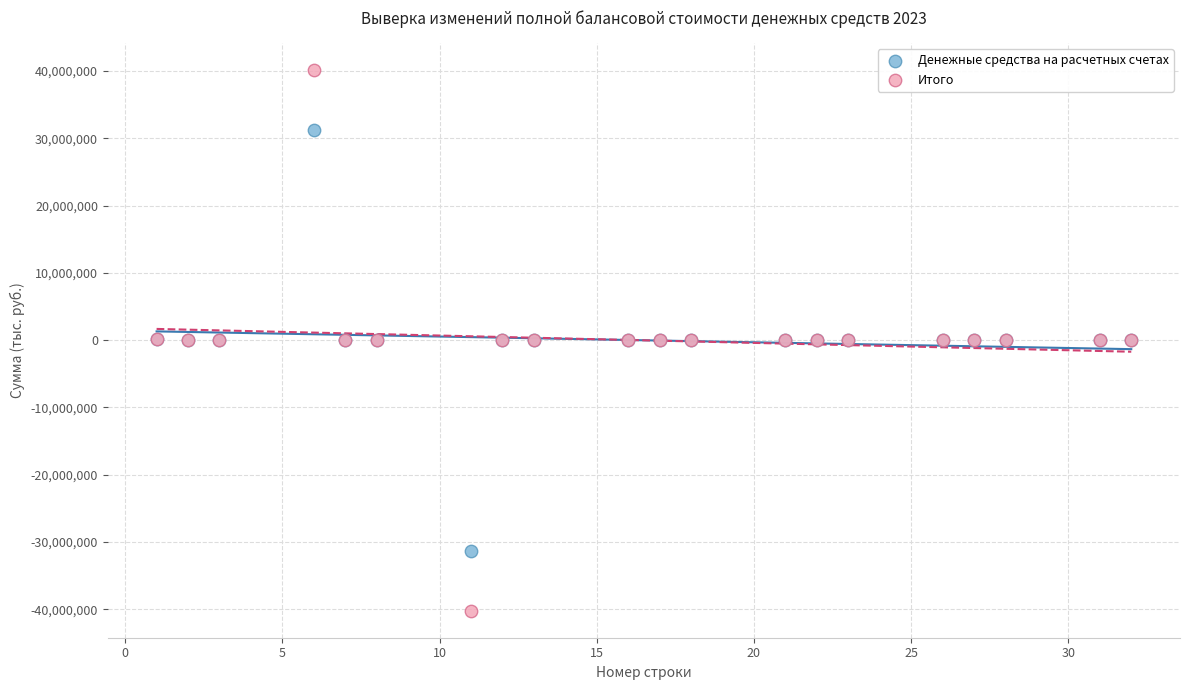

Which series has the widest spread of Y values?

Итого